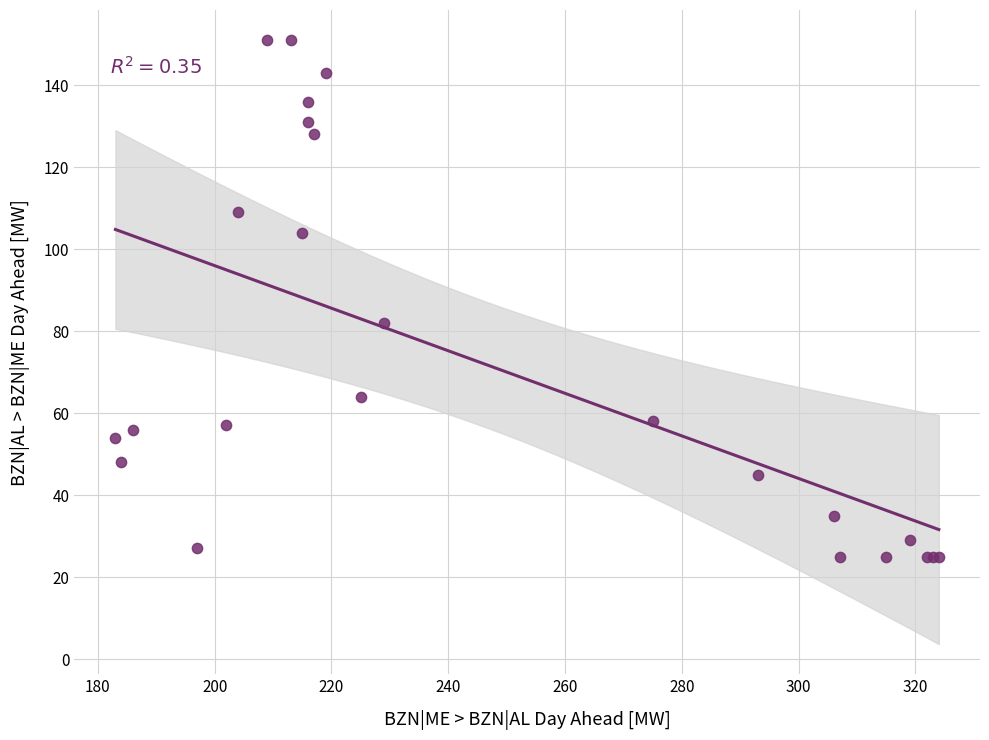

What Y value in the scatter plot is closest to 88?

82